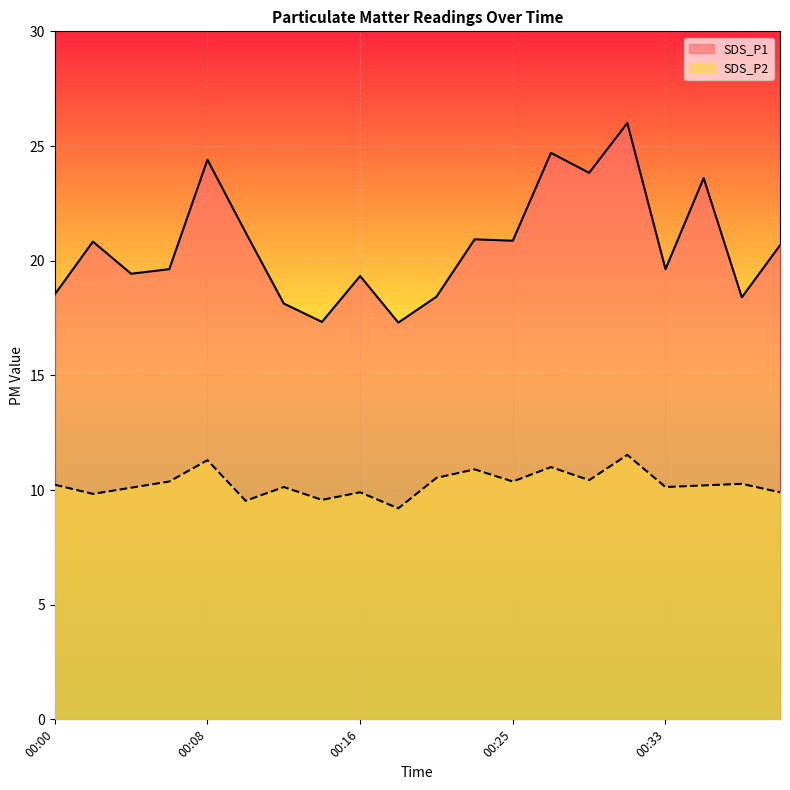

Where does the SDS_P1 series first go above 20?

00:02